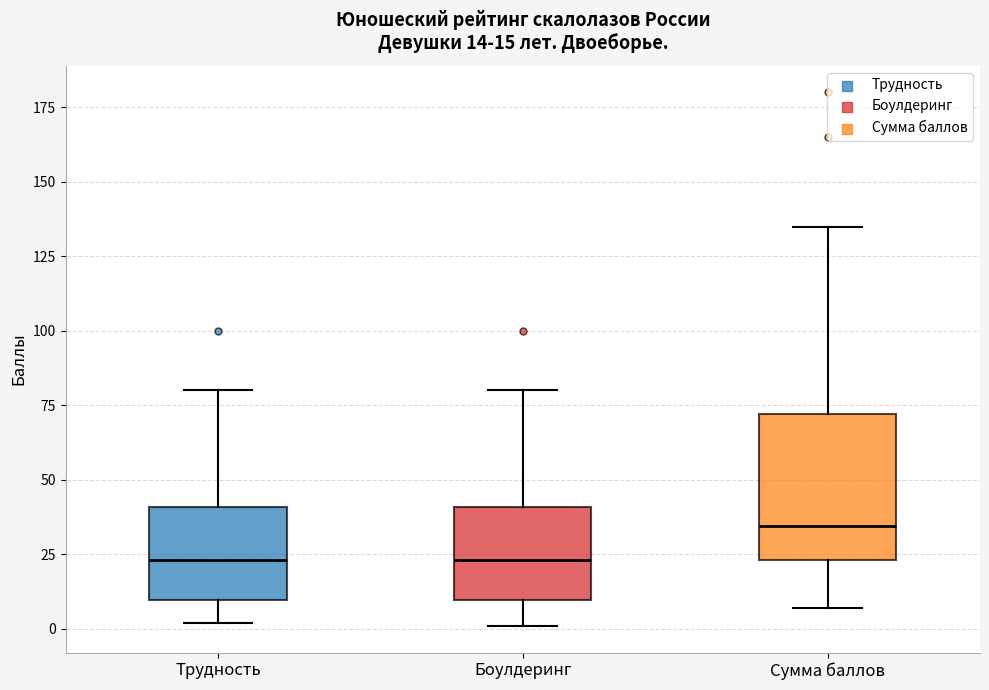

Which box is the tallest, from its lower edge to its upper edge?

Сумма баллов